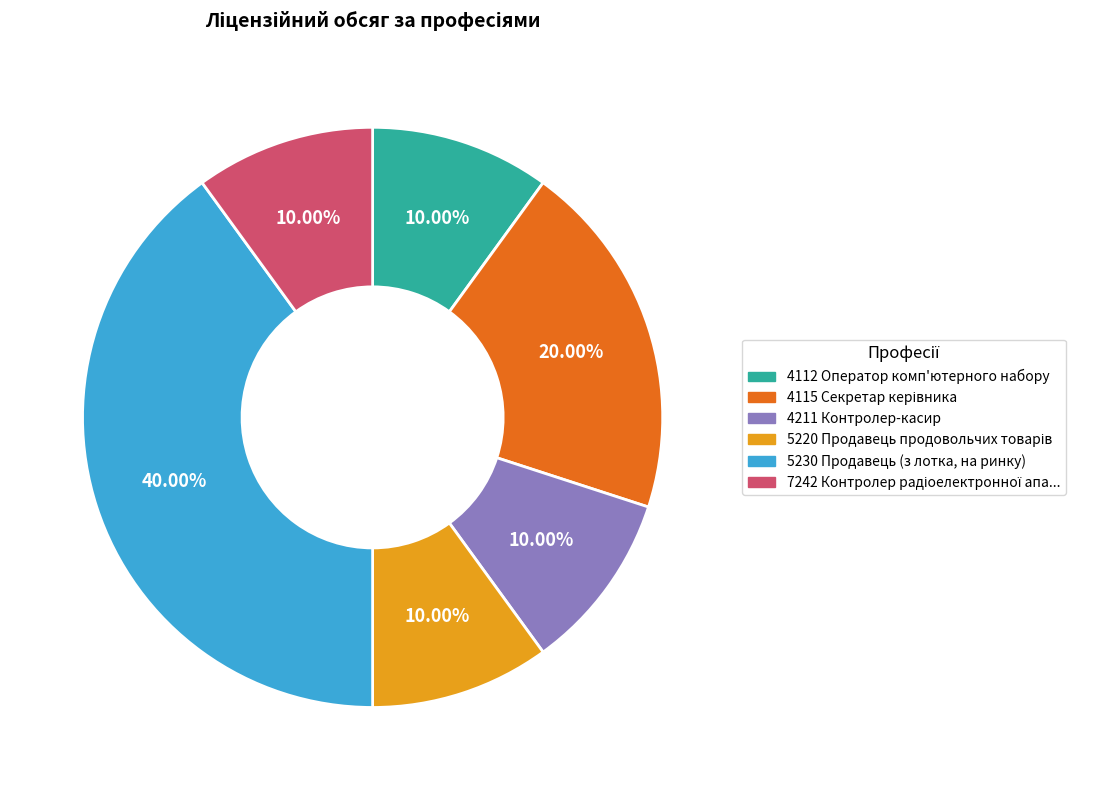

How many segments does this pie chart have?

6